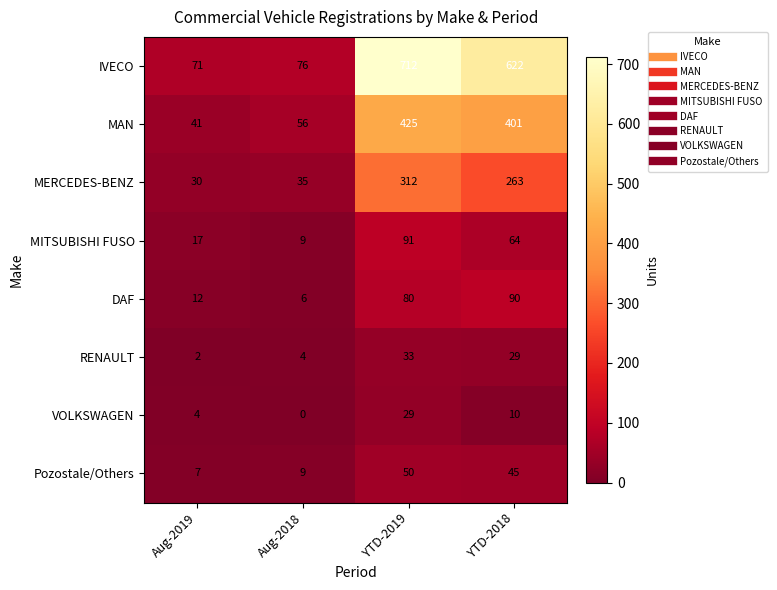

Rank the categories by VOLKSWAGEN value from highest to lowest.

YTD-2019, YTD-2018, Aug-2019, Aug-2018